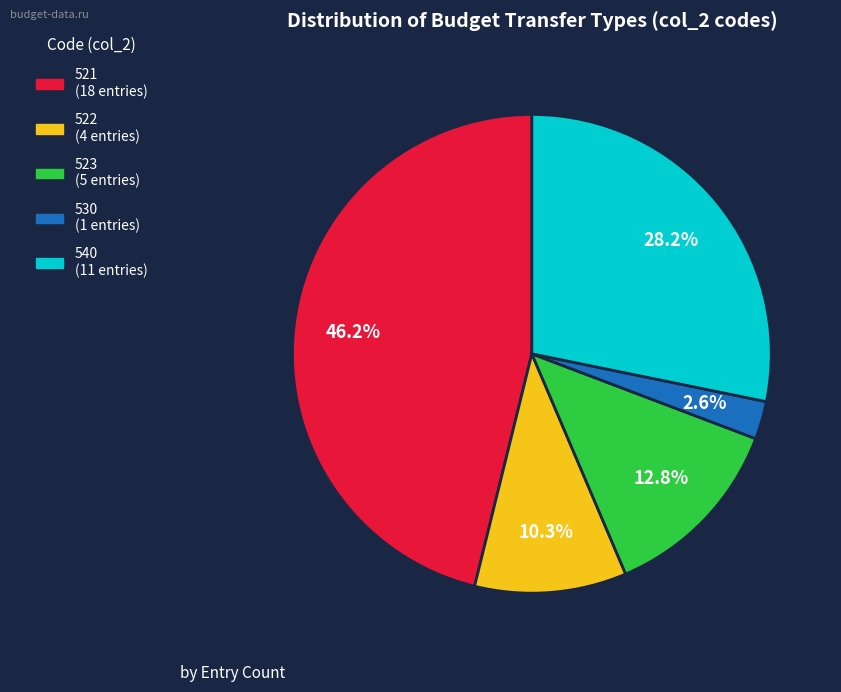

To the nearest percent, what percentage of the pie is 523?

13%